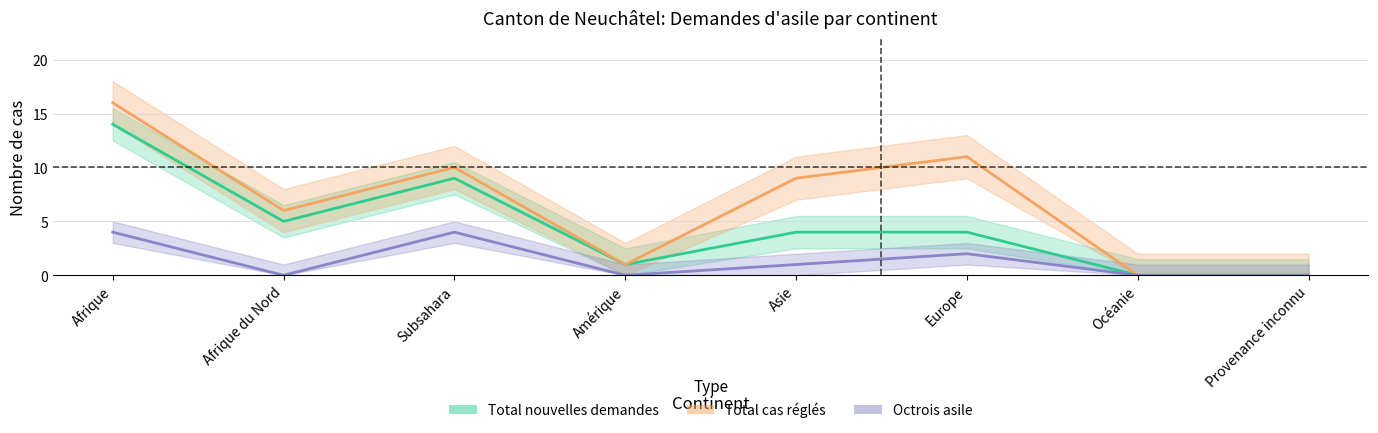

What is the difference between the Total cas réglés values at Asie and Océanie?

9